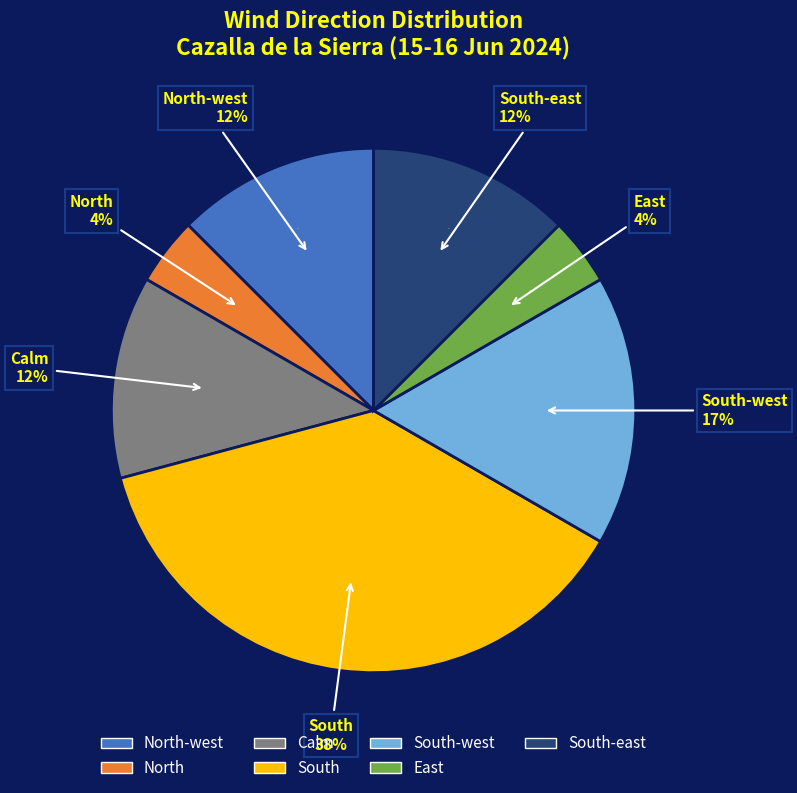

Approximately how many times larger is the value at North compared to South?

0.1